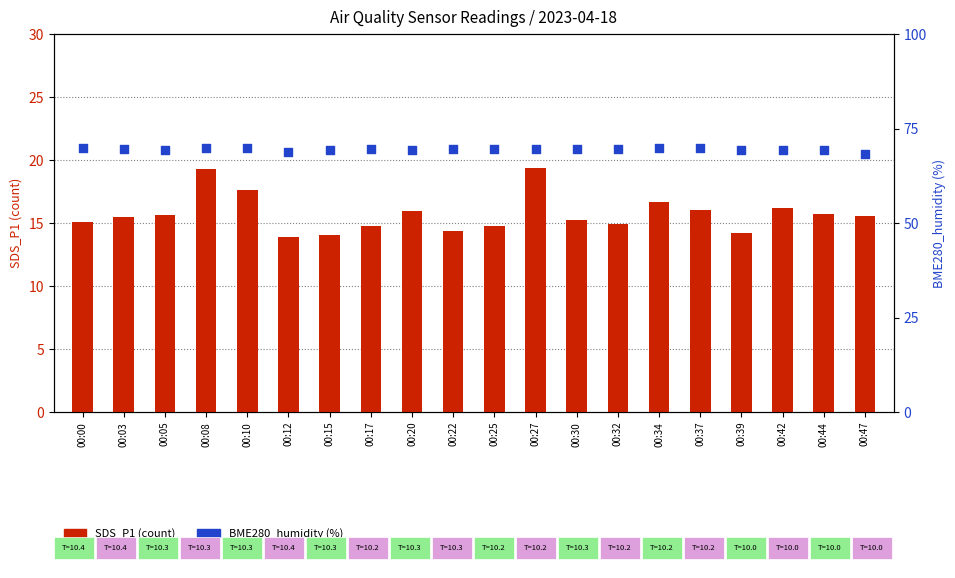

Is the value of SDS_P1 (count) at 00:20 greater than the value of BME280_humidity (%) at 00:37?

No